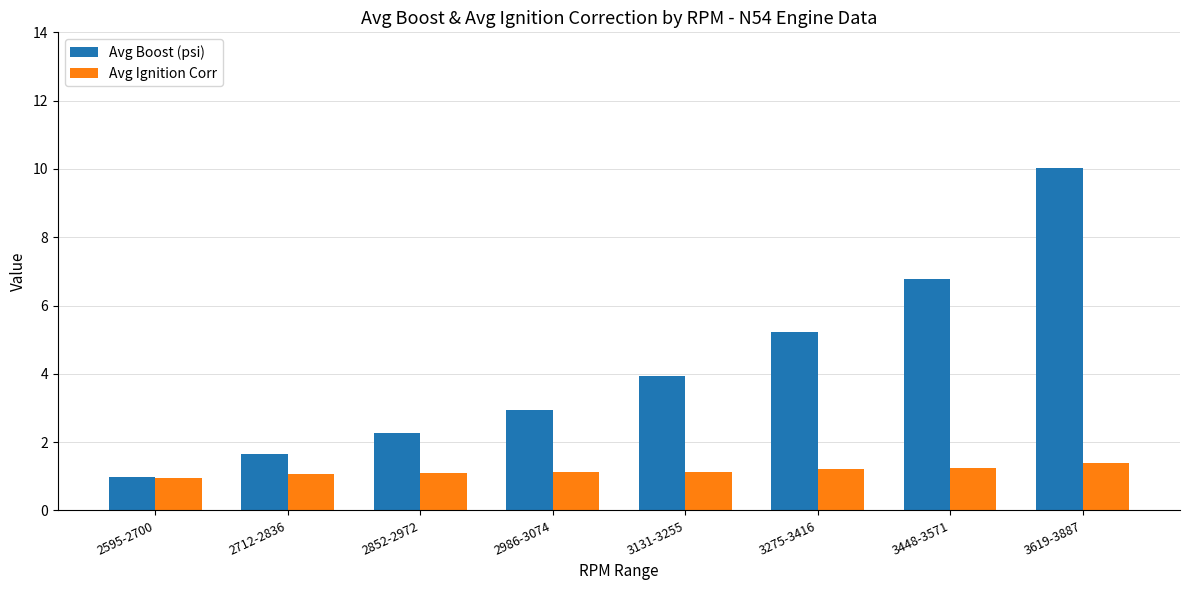

The Avg Boost (psi) series shows 8.4 at 3275-3416. True or false?

False